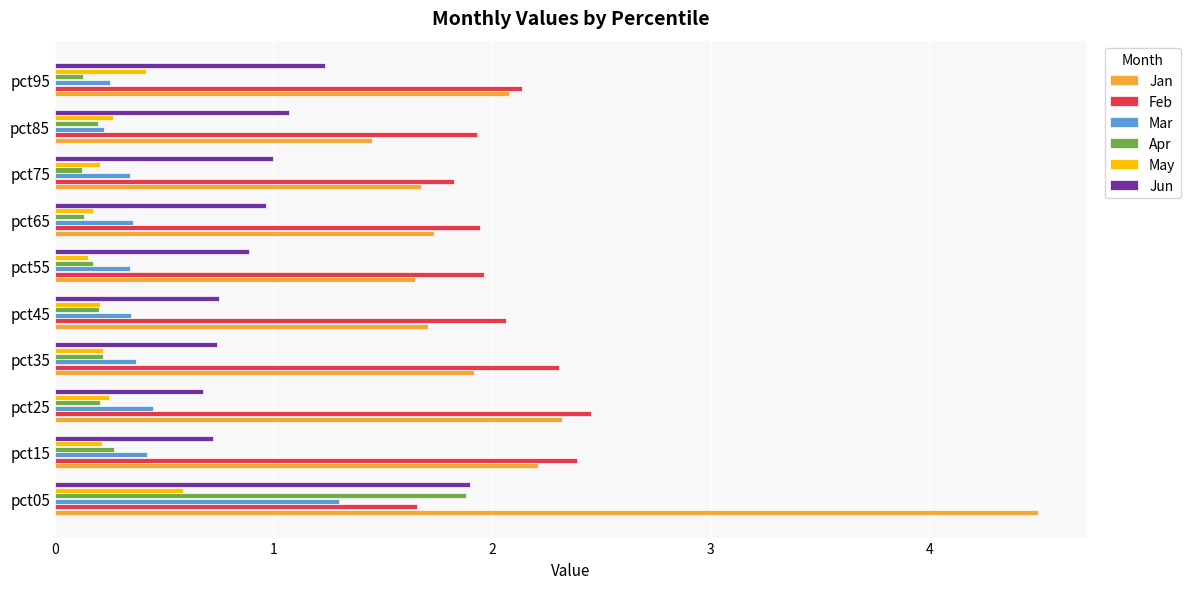

The value of May at pct05 is 0.8. True or false?

False